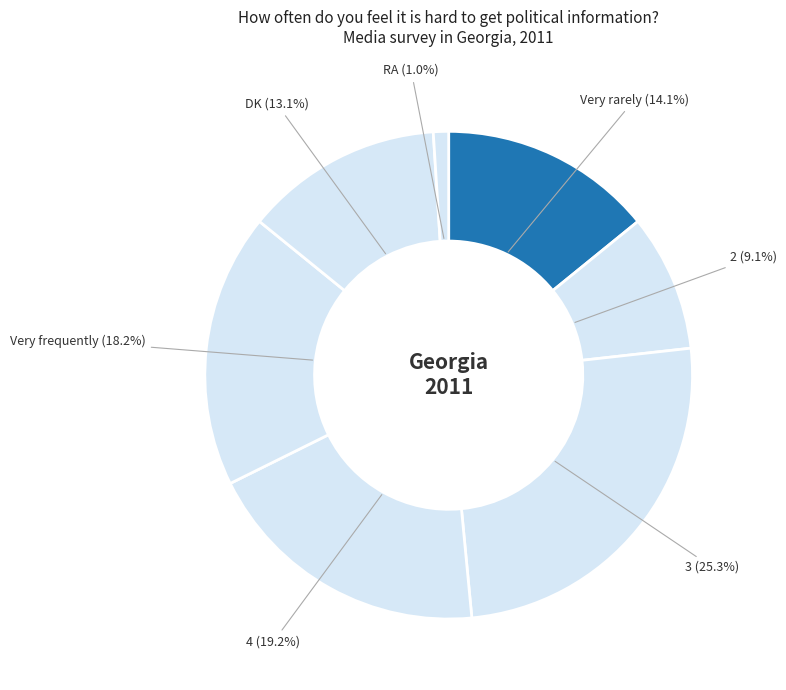

Count the number of slices in the pie.

7